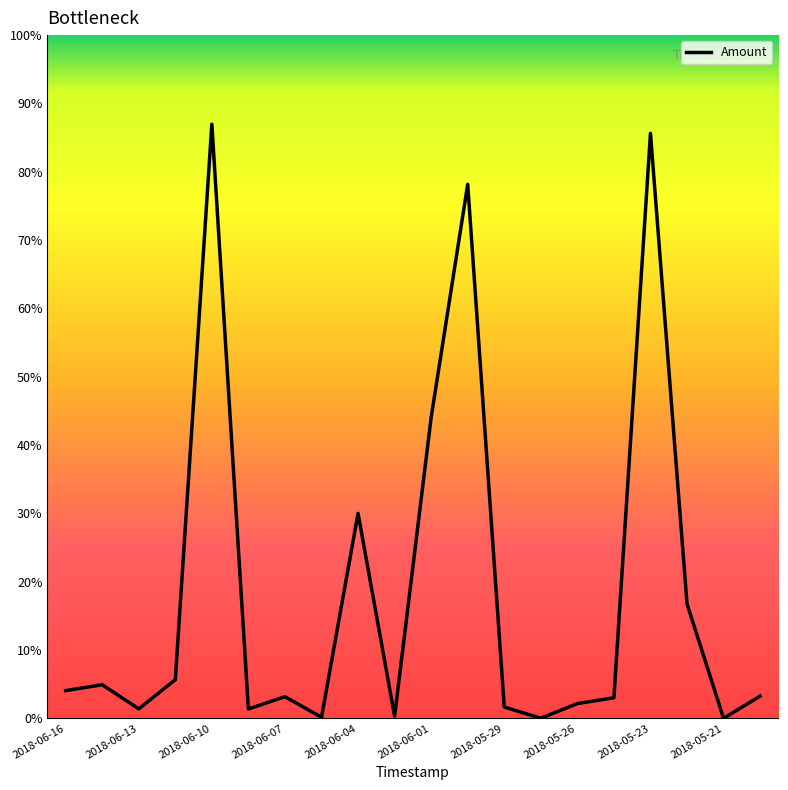

How many interior local peaks (higher than both neighbors) does the data have?

6